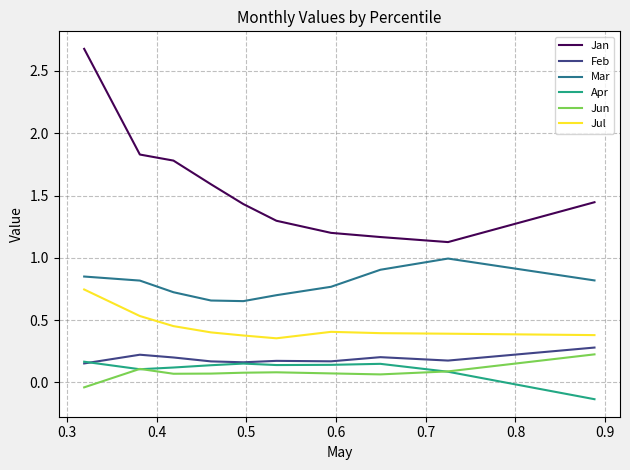

Count the number of data series in this chart.

6